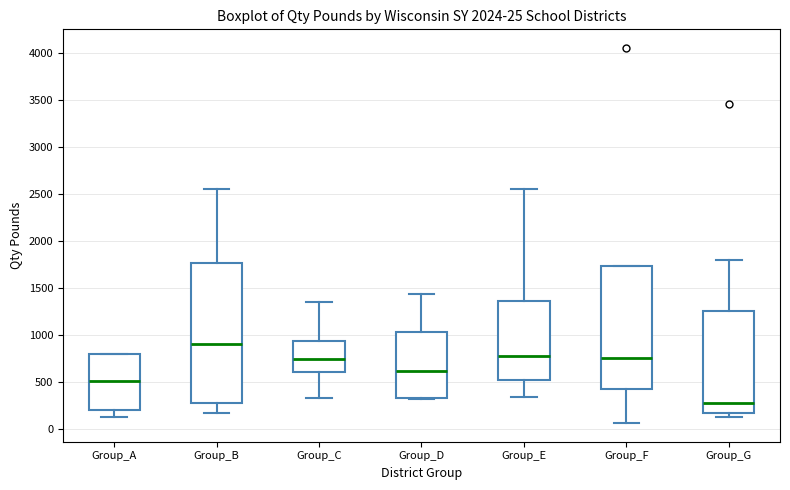

Which box has the highest median line?

Group_B